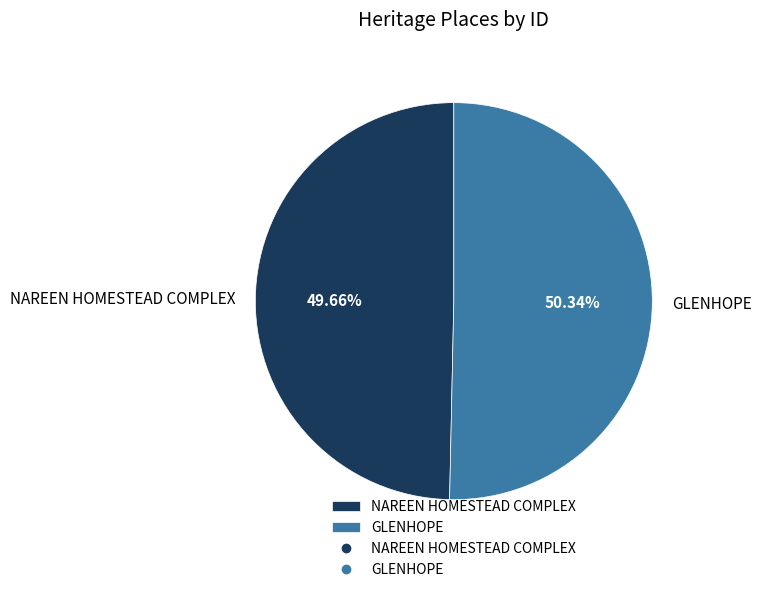

To the nearest percent, what is the difference between the largest and smallest slice percentages?

1%